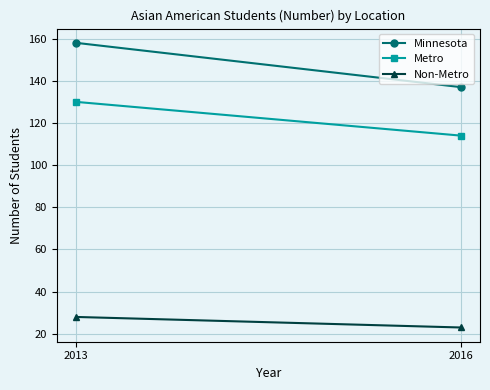

What is the difference between the maximum and minimum values in the Metro series?

16